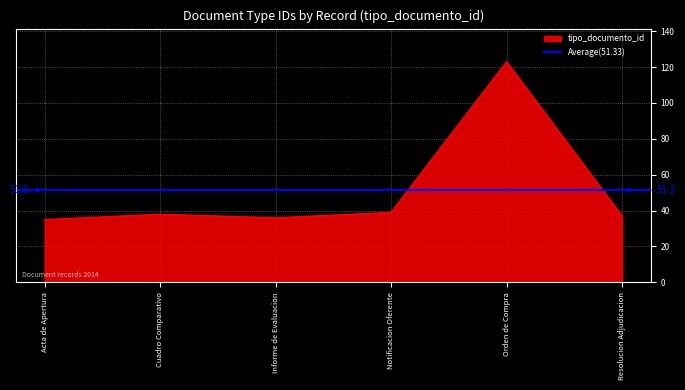

How many points are higher than both their immediate neighbors (excluding endpoints)?

2